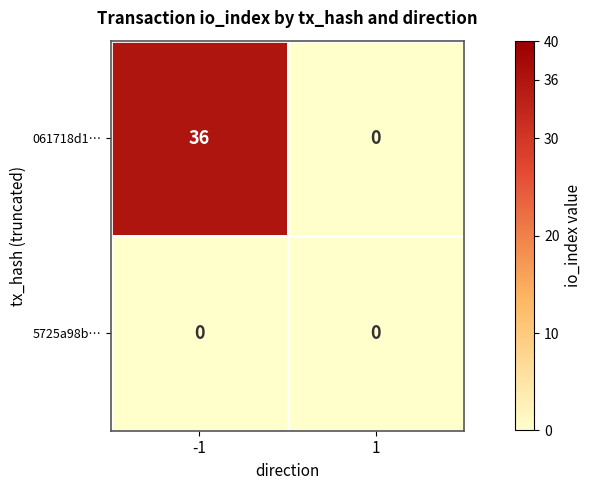

At which category is the sum across all series the highest?

-1